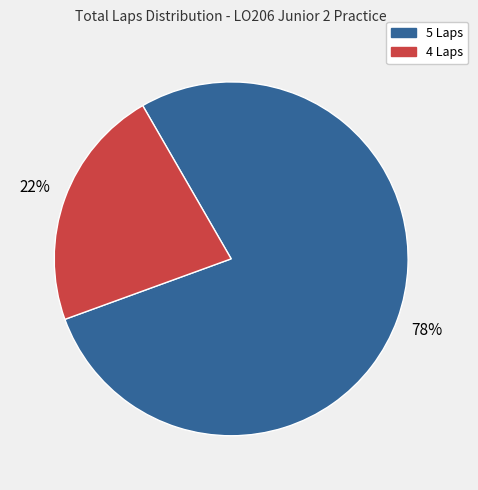

To the nearest percent, what is the difference between the largest and smallest slice percentages?

56%